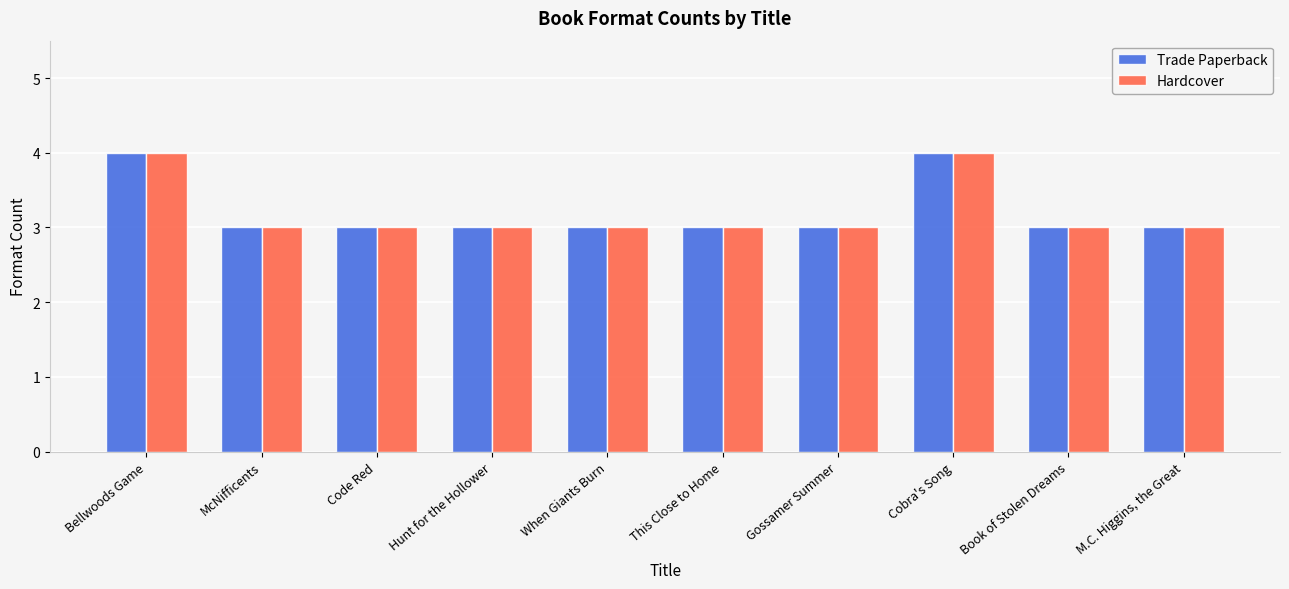

What are all the series names shown in the legend?

Trade Paperback, Hardcover